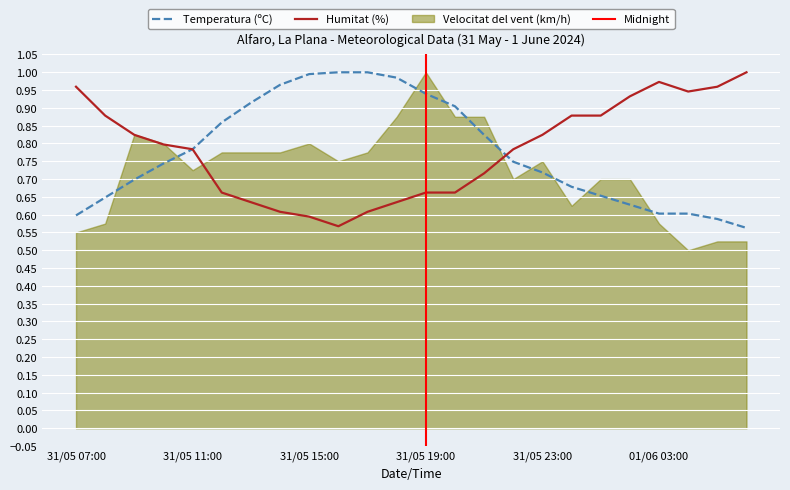

How many interior local peaks does the Humitat (%) series have?

1